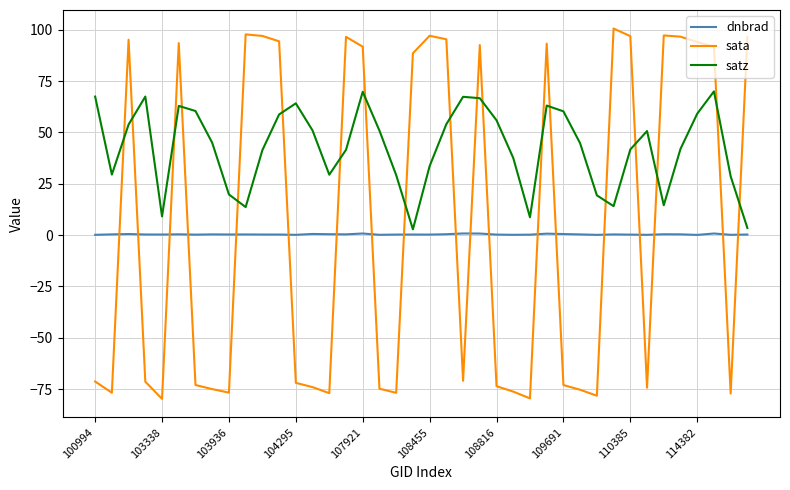

What is the average value of the dnbrad series?

0.3